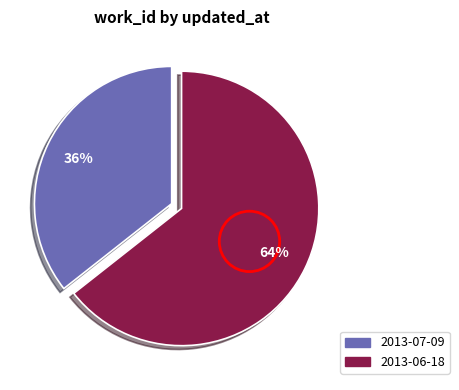

Which category has the smallest portion of the pie?

2013-07-09